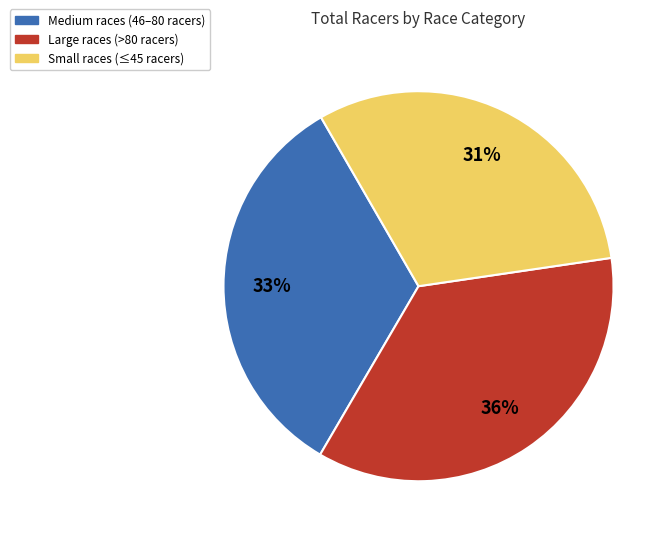

Does any single category account for the majority?

No